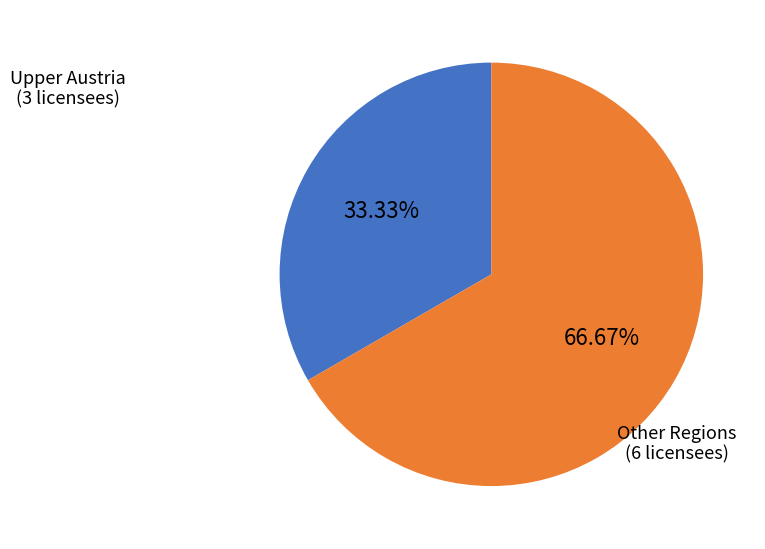

Which slice represents more than half of the pie?

Other Regions (6 licensees)